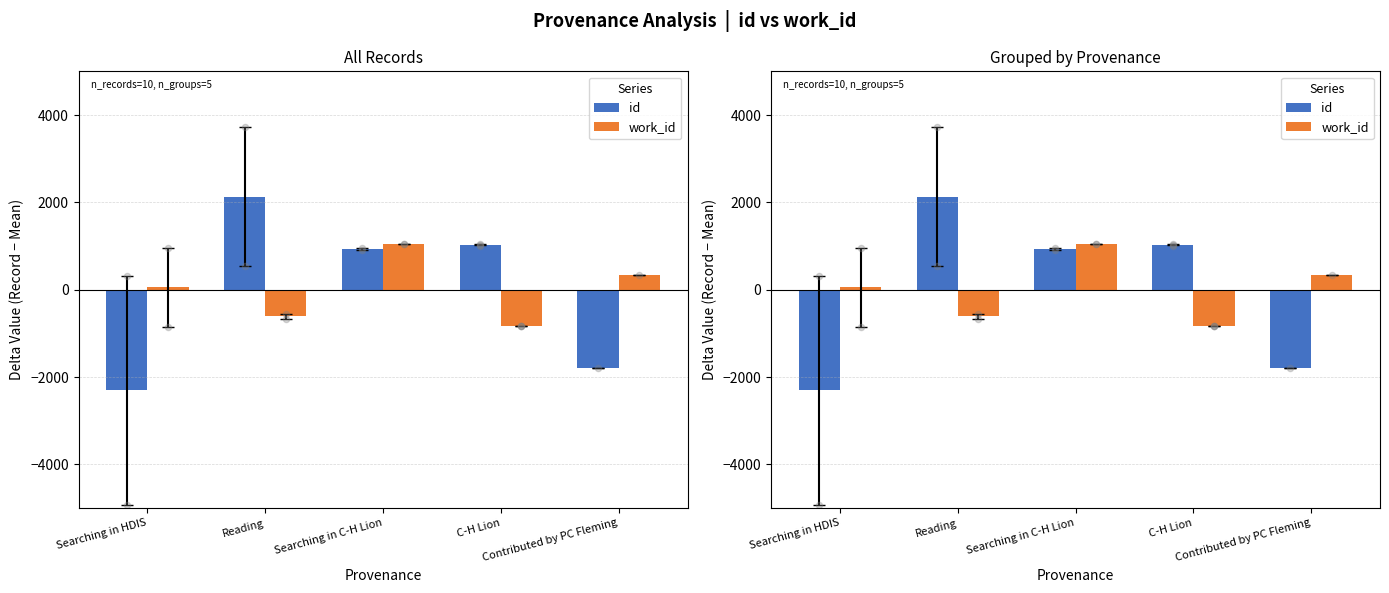

Which series has the largest Y range (max minus min)?

id